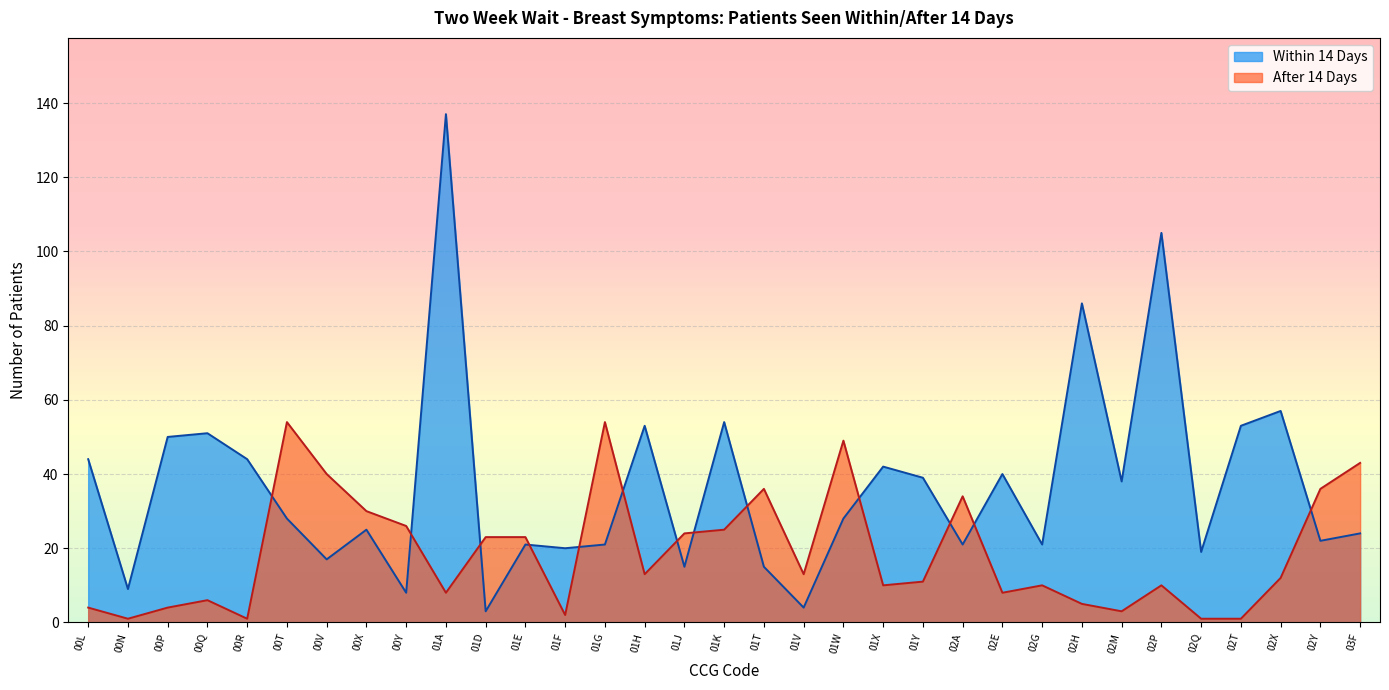

At which category does After 14 Days reach its first local peak?

00Q